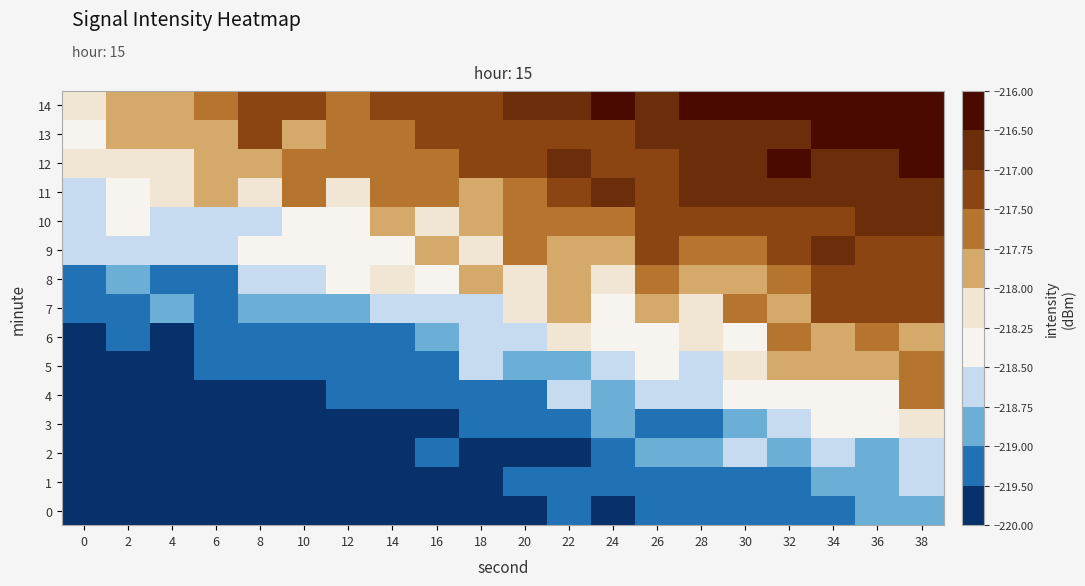

Between 16 and 4, which is larger?

16